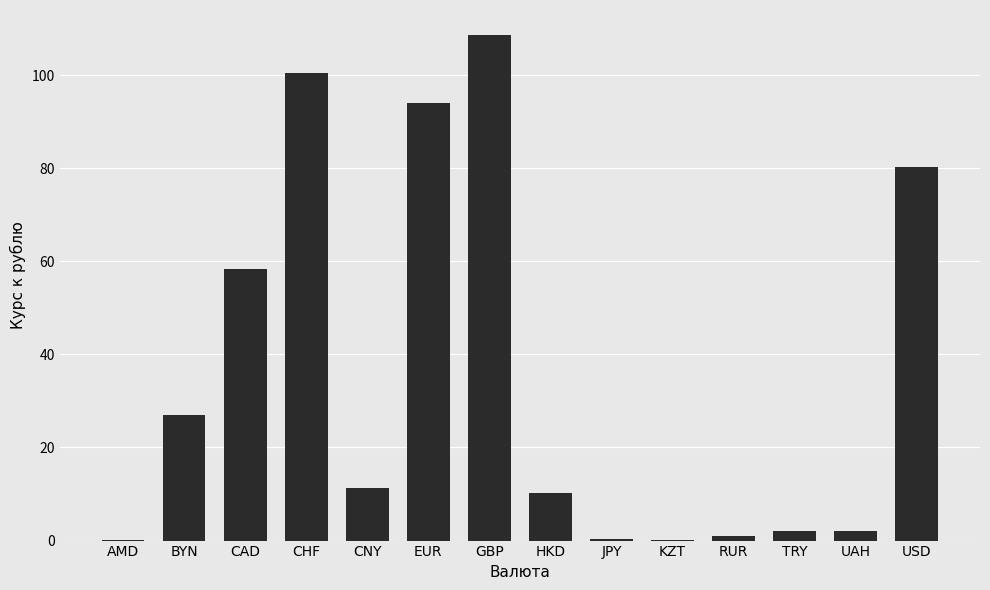

What is the difference between the values at AMD and CHF?

100.1